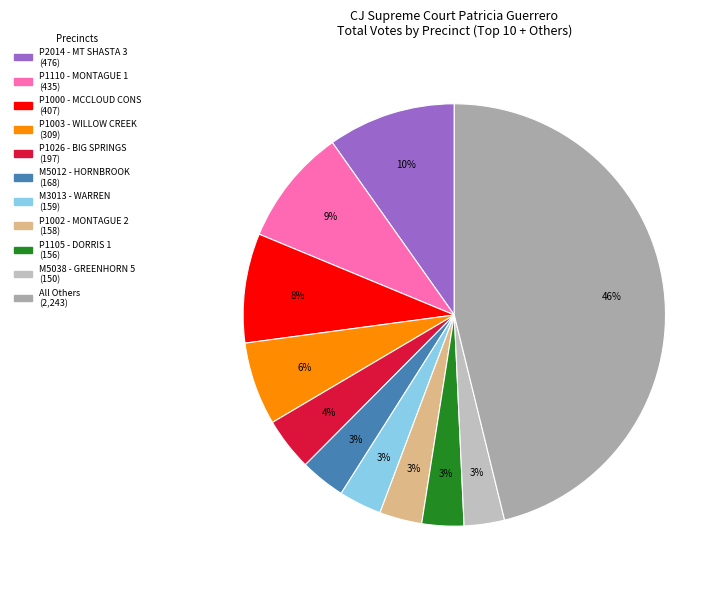

How many segments does this pie chart have?

11